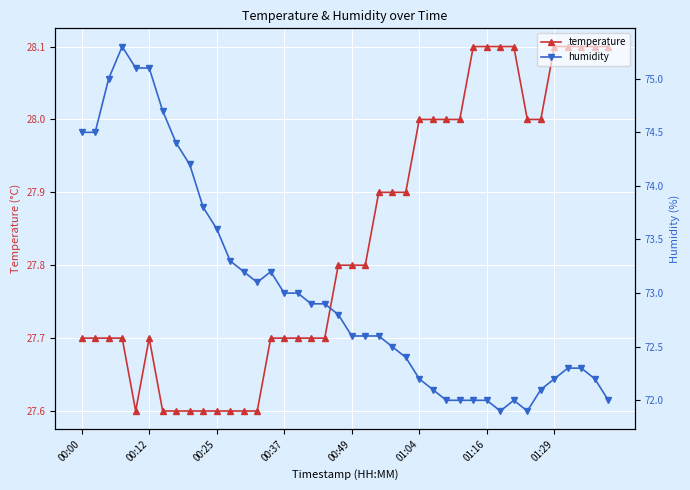

Rank the series by their maximum value, from lowest to highest.

temperature, humidity